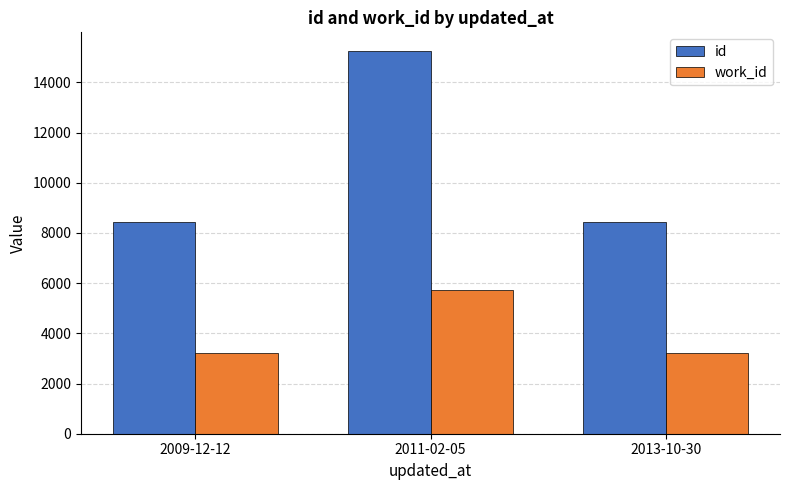

What is the difference between the id values at 2009-12-12 and 2011-02-05?

6786